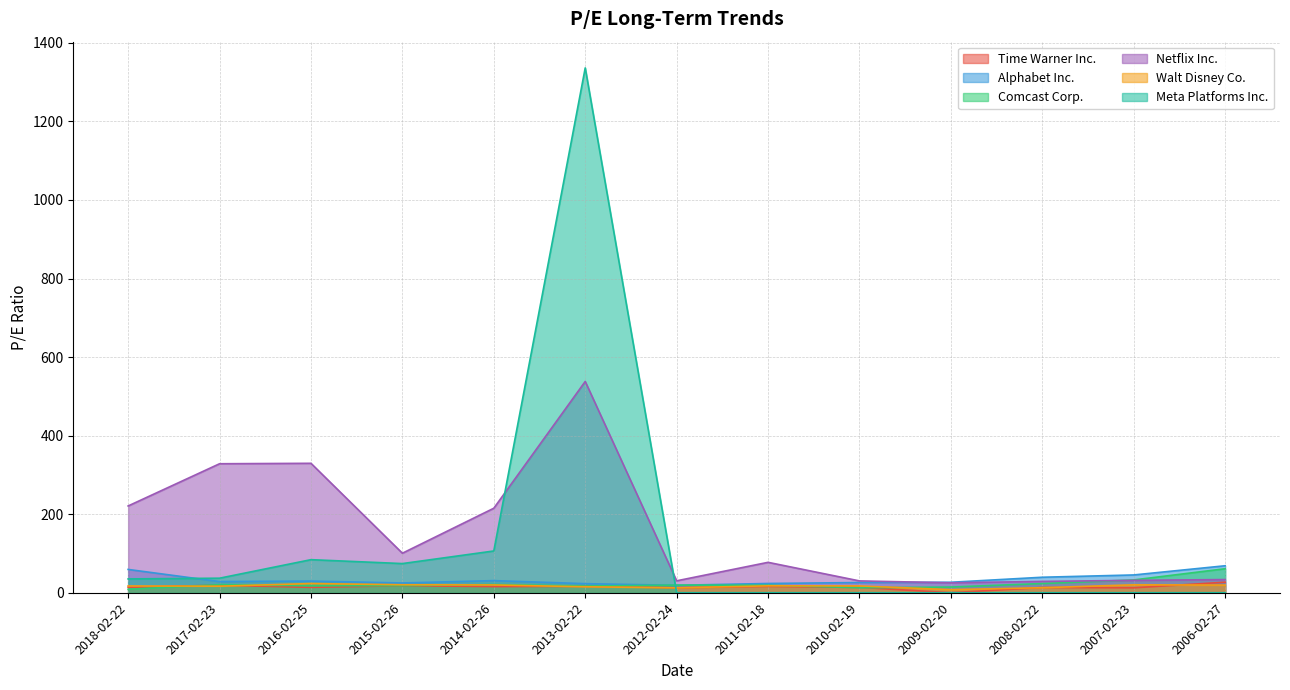

How many data points in Walt Disney Co. are above 17?

8